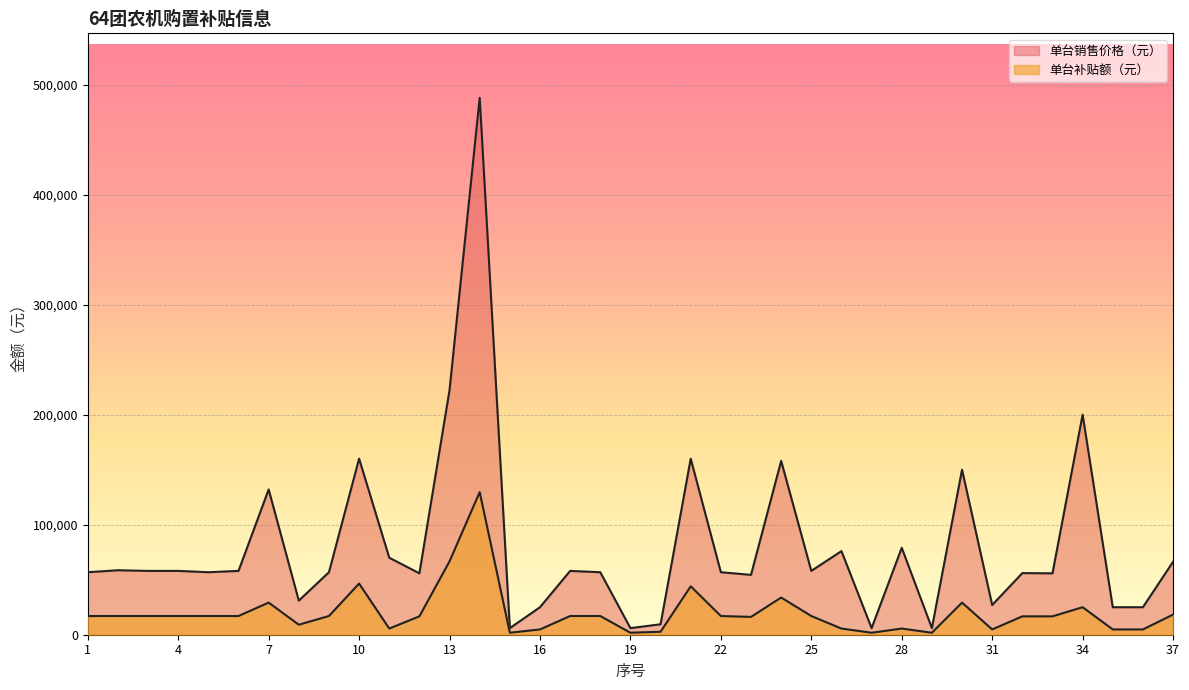

What is the smallest value displayed?

1800